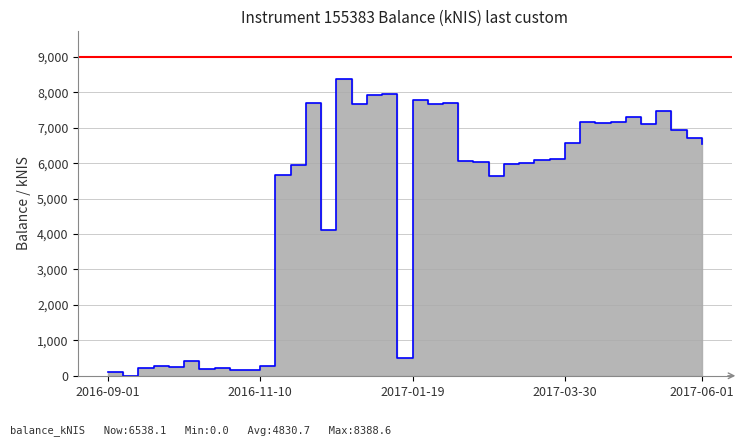

Between 2017-02-09 and 2017-04-27, which is larger?

2017-04-27